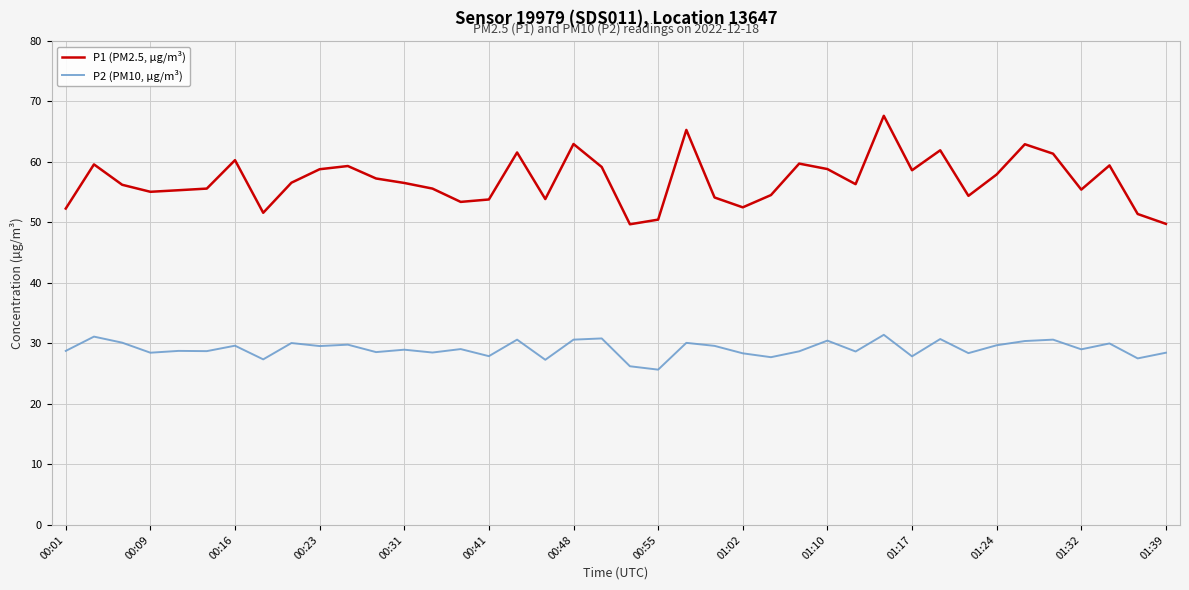

Which series has the largest total across all categories?

P1 (PM2.5, µg/m³)